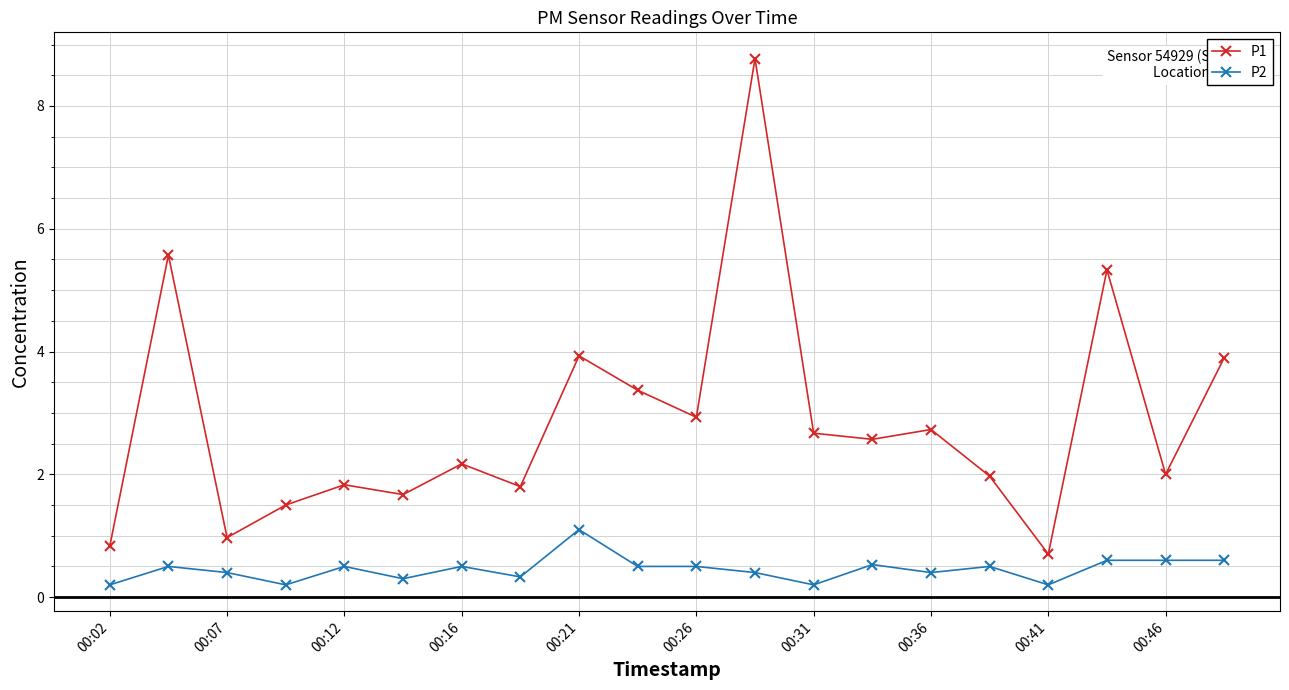

Rank the series by their maximum value, from highest to lowest.

P1, P2